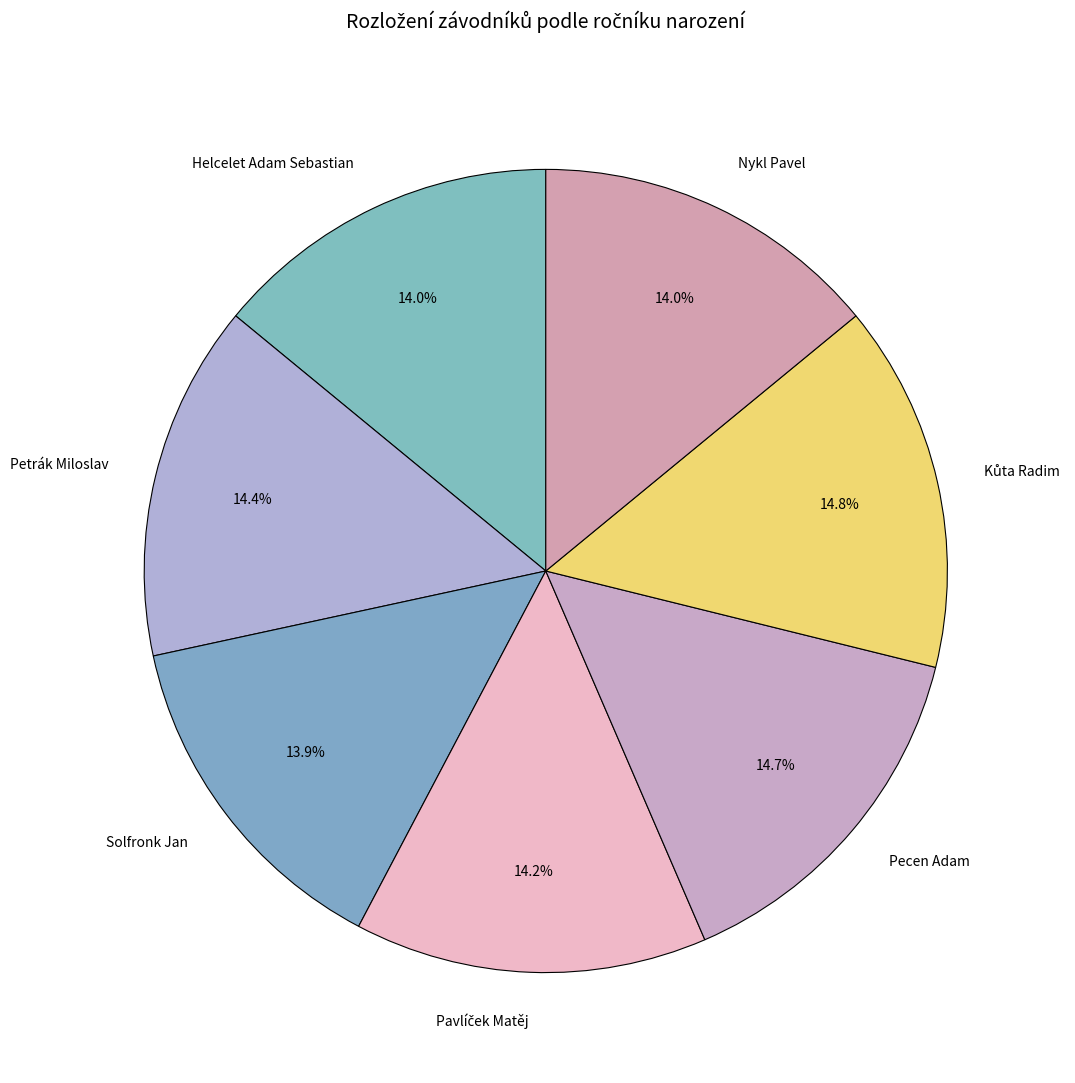

What percentage is NOT represented by Pecen Adam?

85.3%